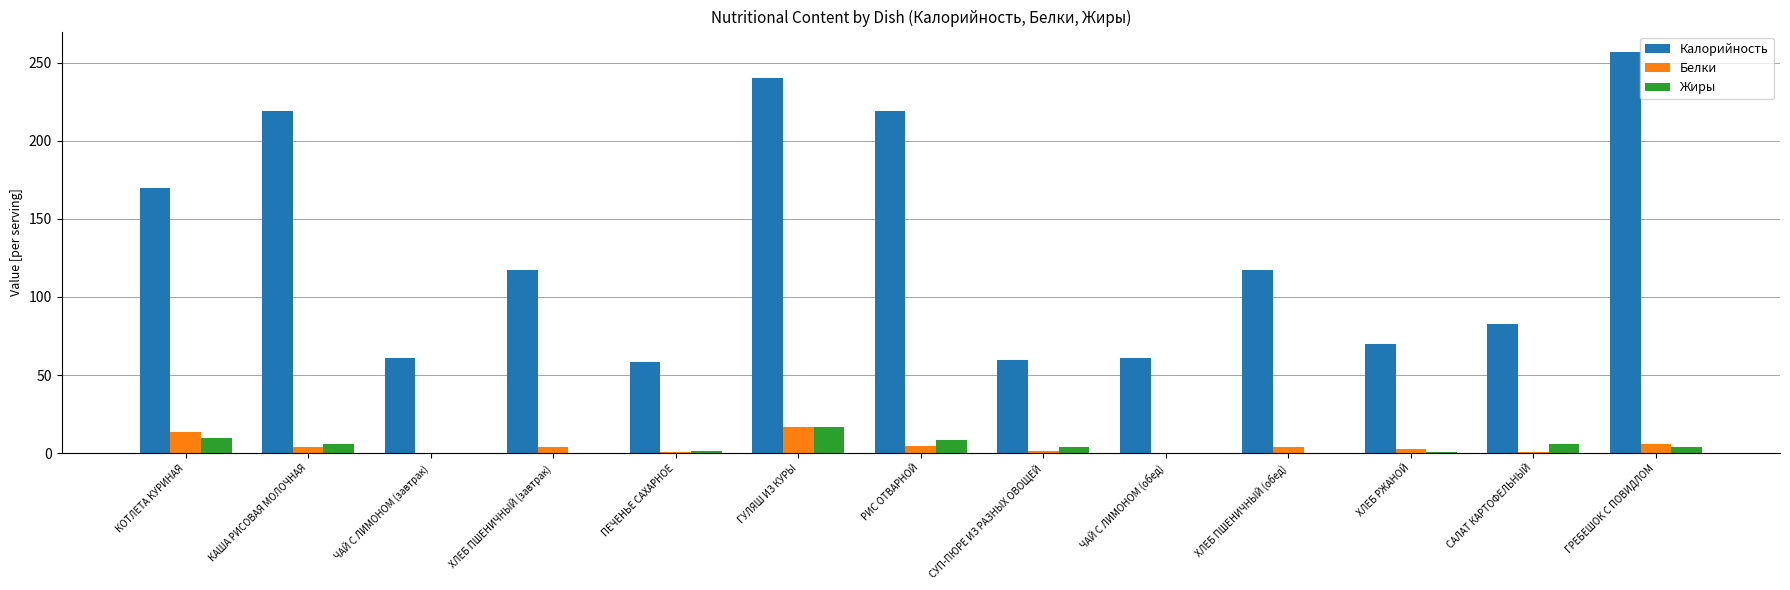

Which series changed the most between КАША РИСОВАЯ МОЛОЧНАЯ and ХЛЕБ РЖАНОЙ?

Калорийность